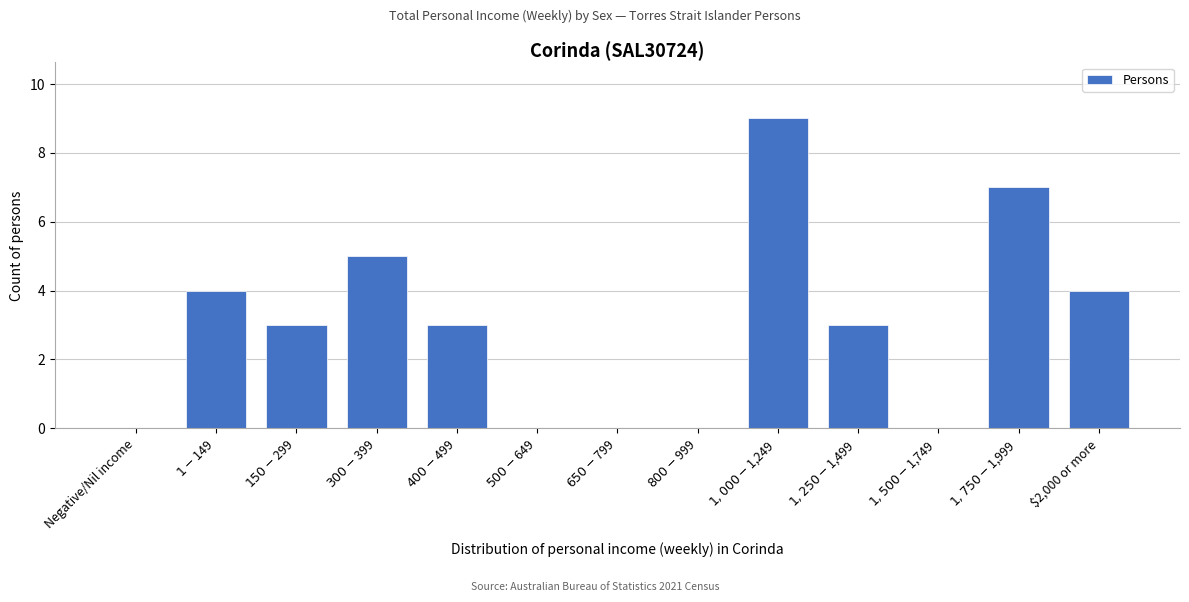

What is the sum of all values?

38